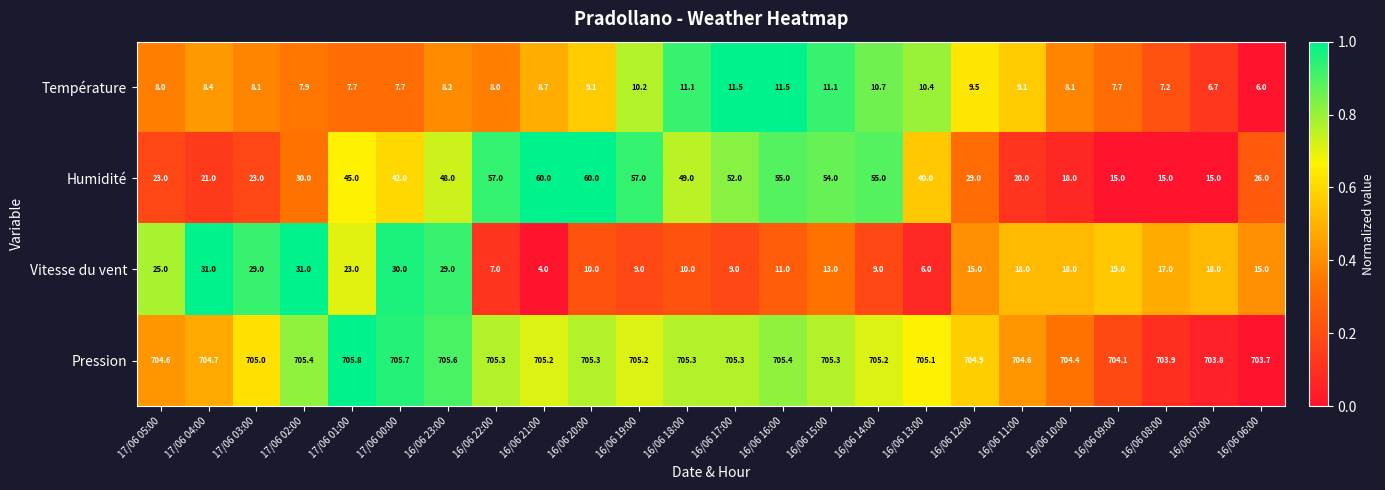

At 16/06 21:00, list the series in order from largest to smallest.

Pression, Humidité, Température, Vitesse du vent